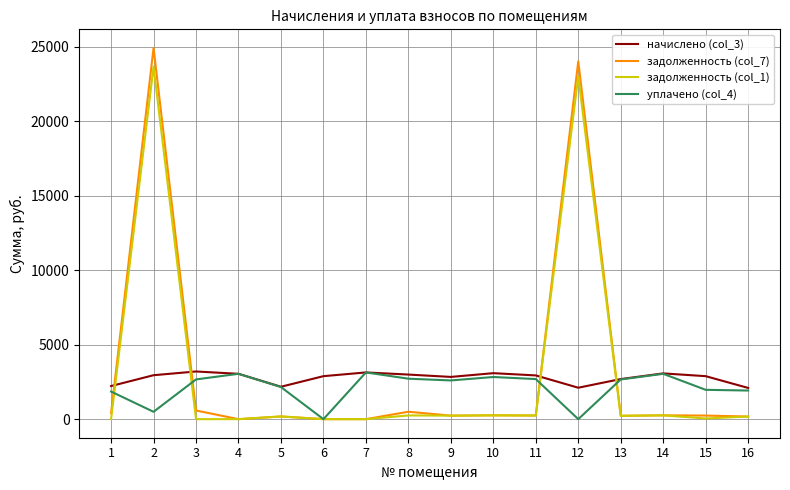

What is the greatest value displayed?

24912.8